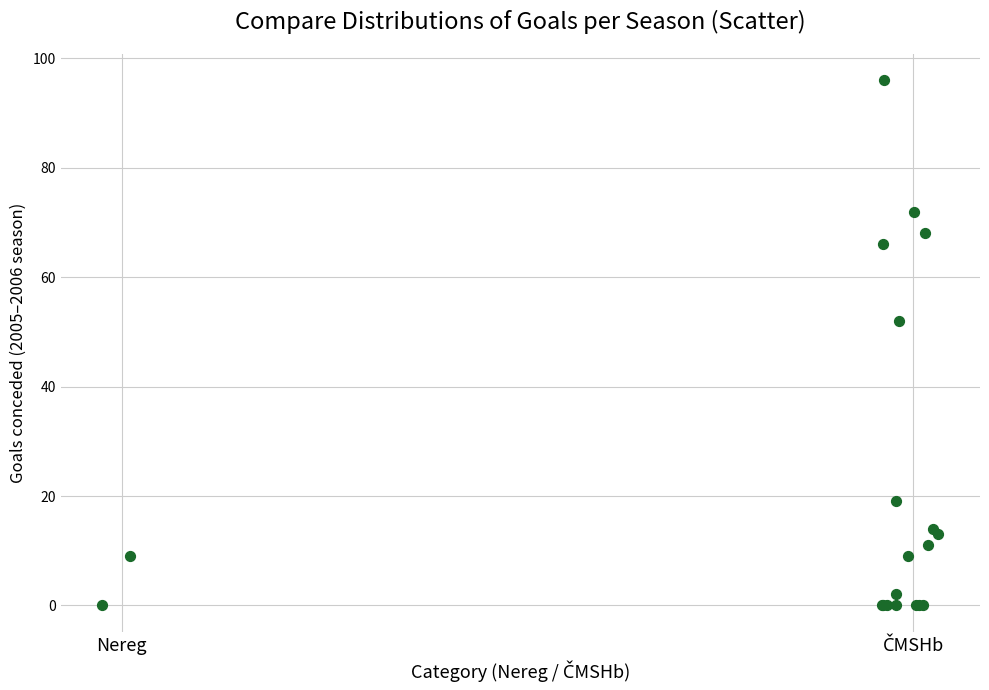

What Y value in the scatter plot is closest to 48?

52